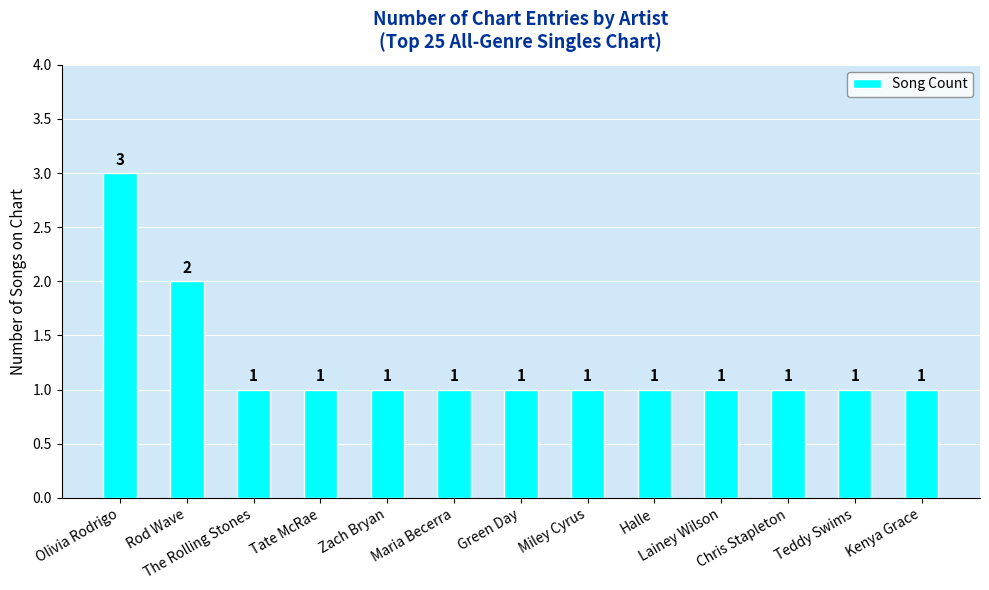

What is the sum of the values at Teddy Swims and Green Day?

2